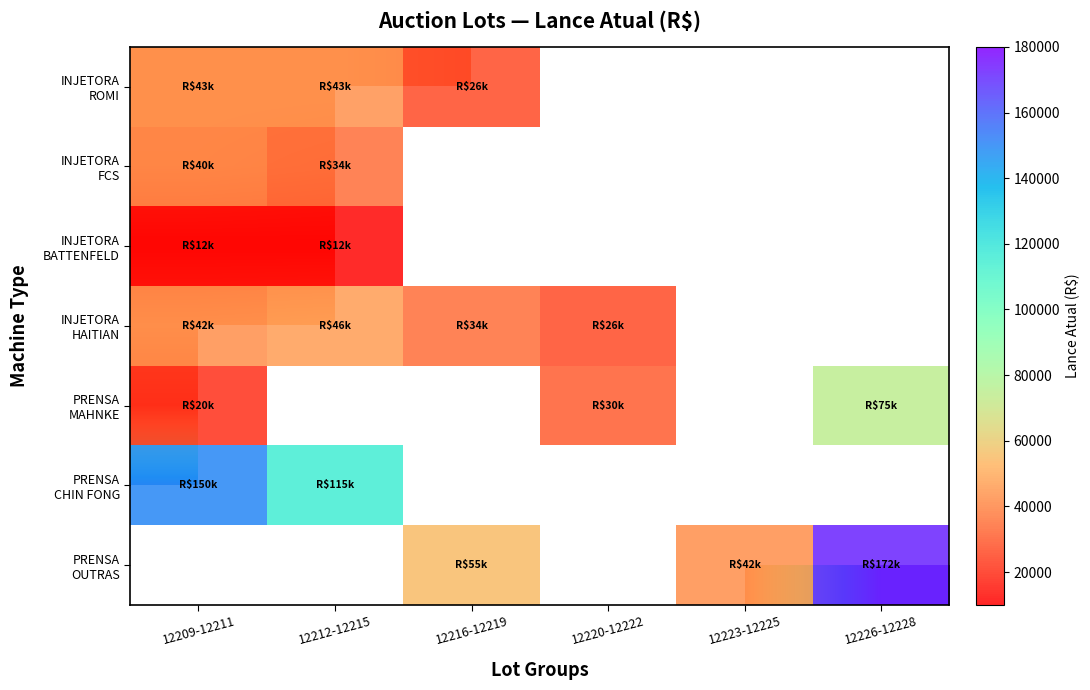

What is the spread (max minus min) of values at 12216-12219?

29000.0